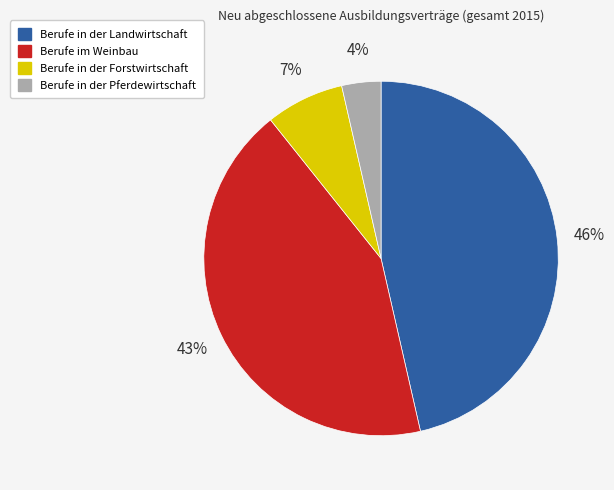

Which has a higher value, Berufe im Weinbau or Berufe in der Forstwirtschaft?

Berufe im Weinbau